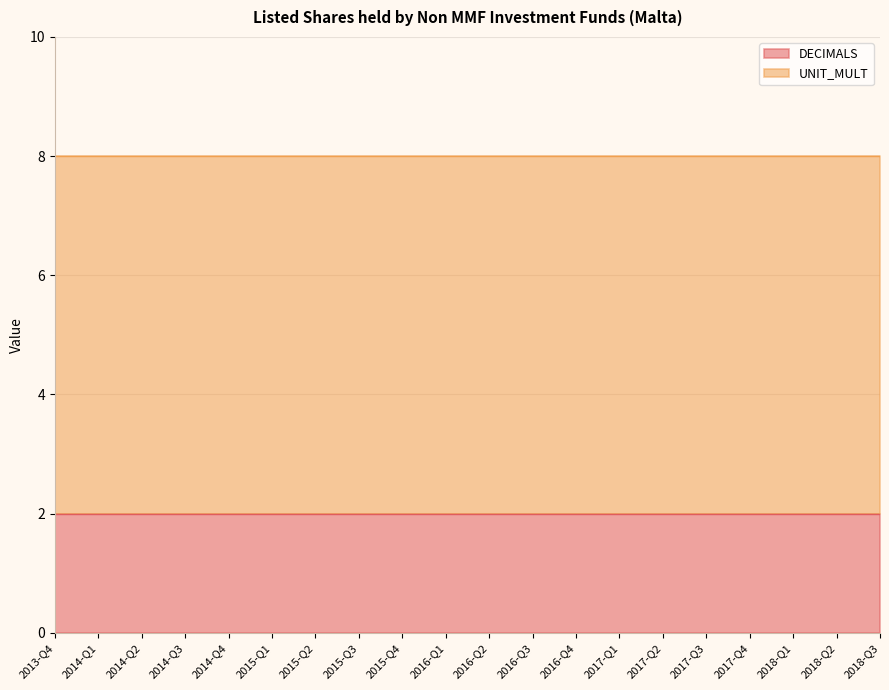

What is the sum of the UNIT_MULT values at 2018-Q1 and 2015-Q3?

12